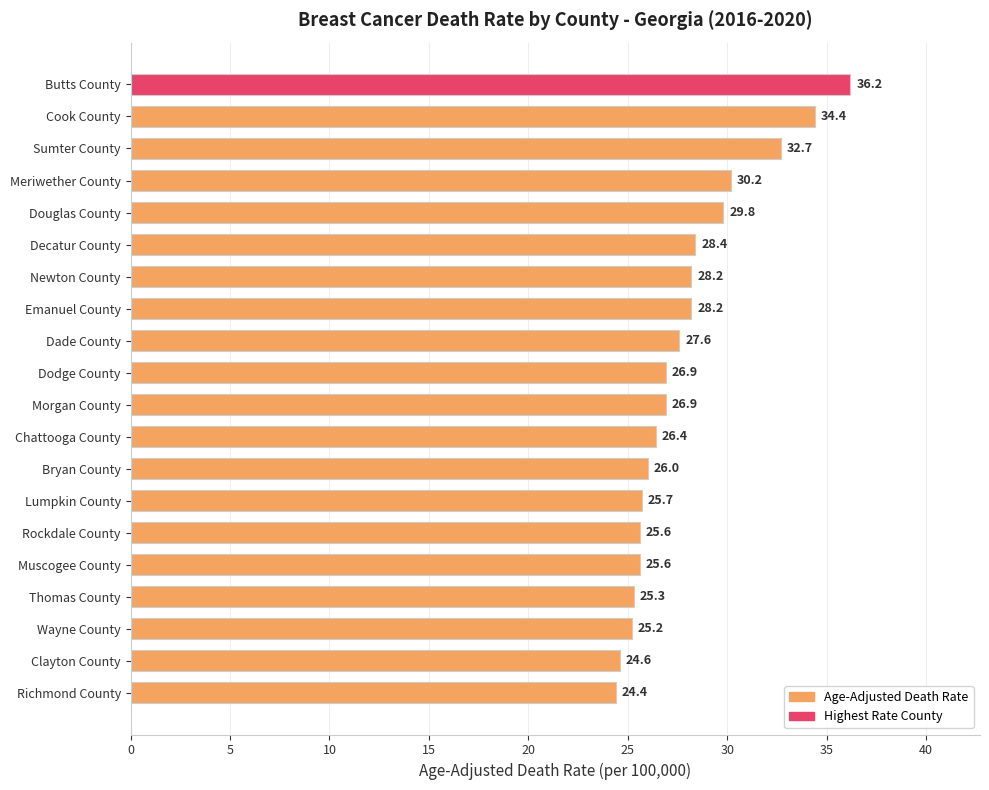

Are the bars horizontal?

Yes